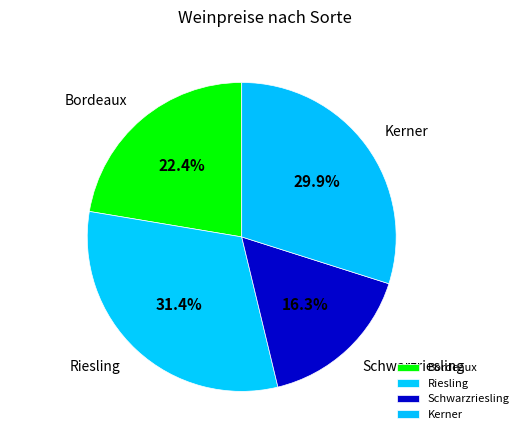

Approximately how many times larger is the value at Kerner compared to Bordeaux?

1.3